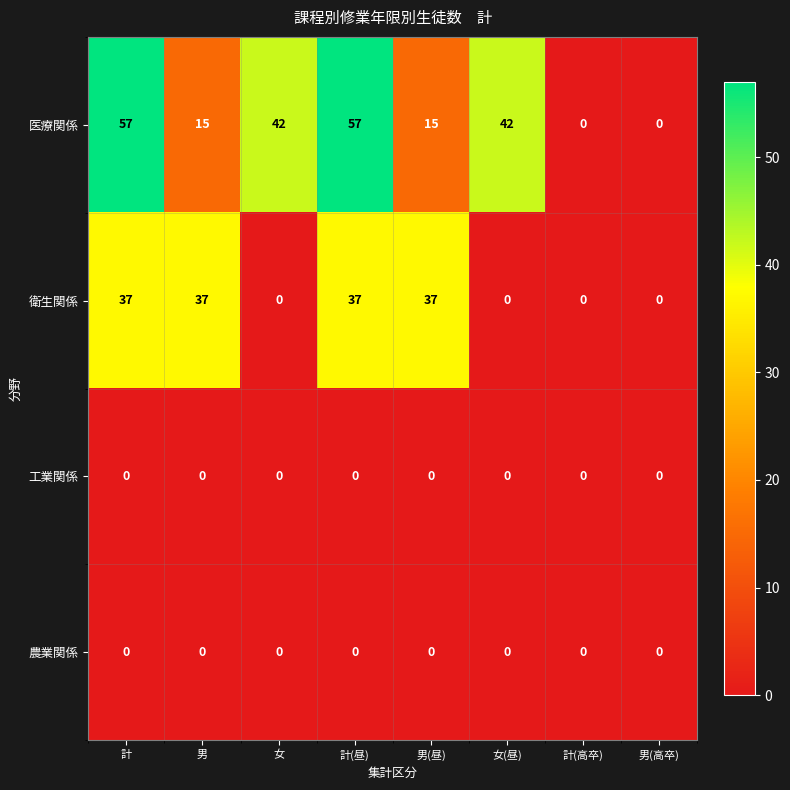

Is it true that 医療関係 equals 42 at 女(昼)?

True